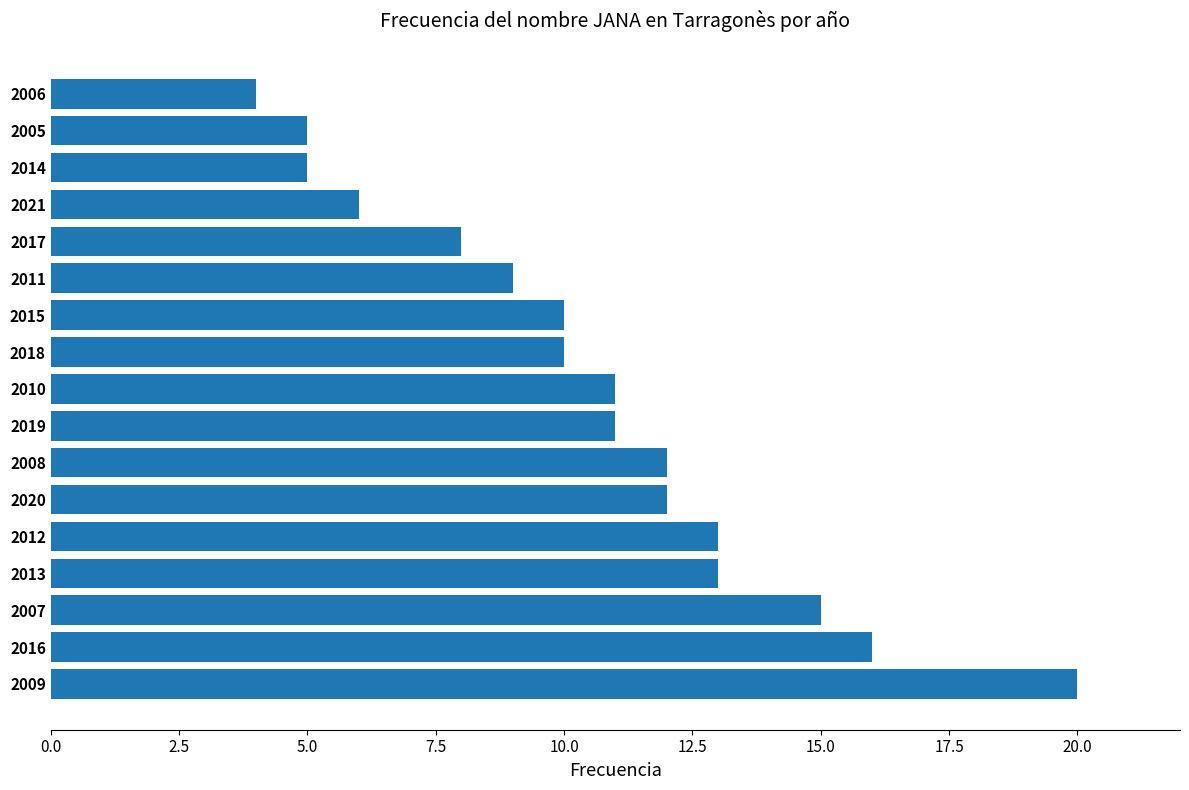

Reading top to bottom, transcribe all the data shown in this chart.

2006=4	2005=5	2014=5	2021=6	2017=8	2011=9	2015=10	2018=10	2010=11	2019=11	2008=12	2020=12	2012=13	2013=13	2007=15	2016=16	2009=20